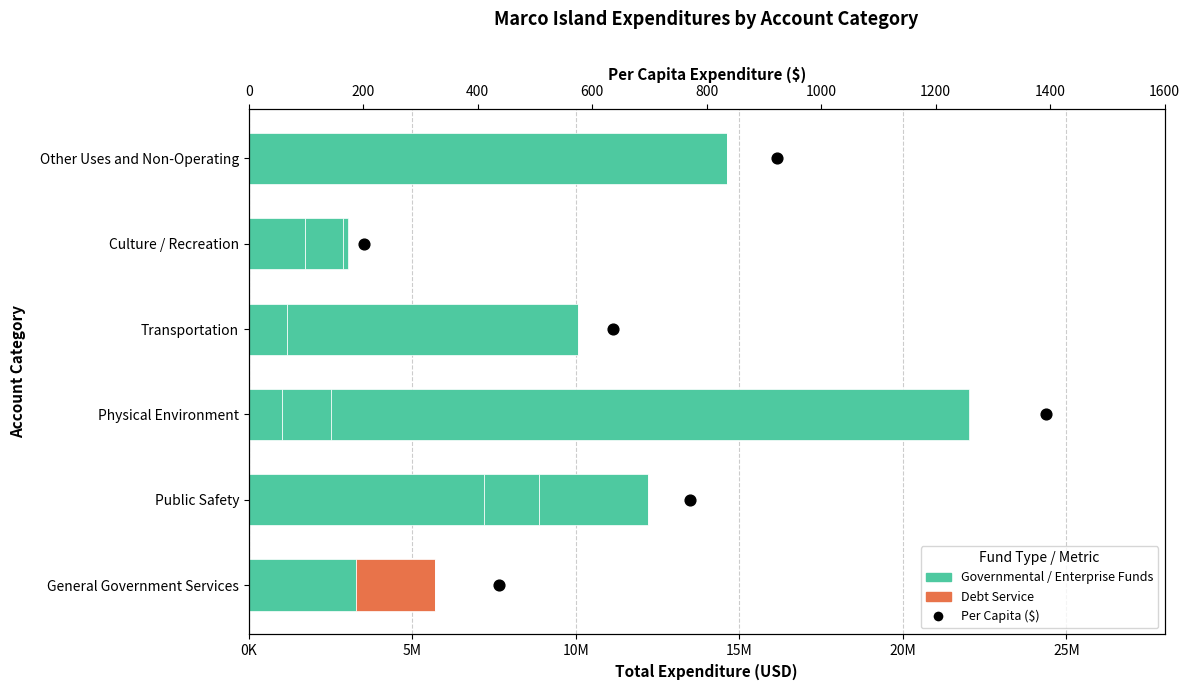

Which series has the widest spread of Y values?

Enterprise